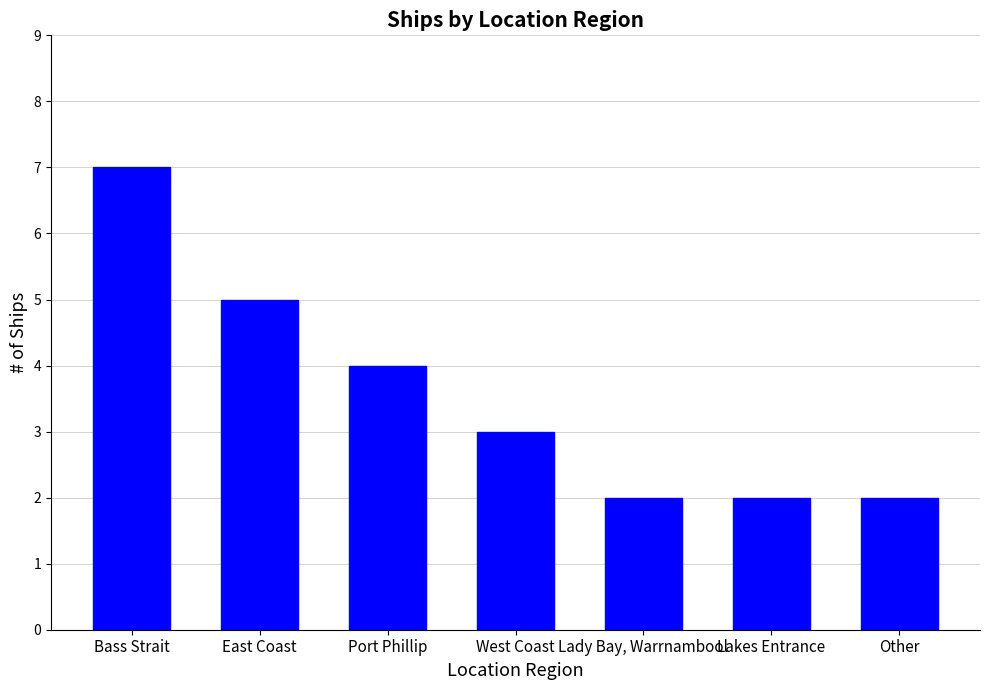

Approximately how many times larger is the value at East Coast compared to West Coast?

1.7